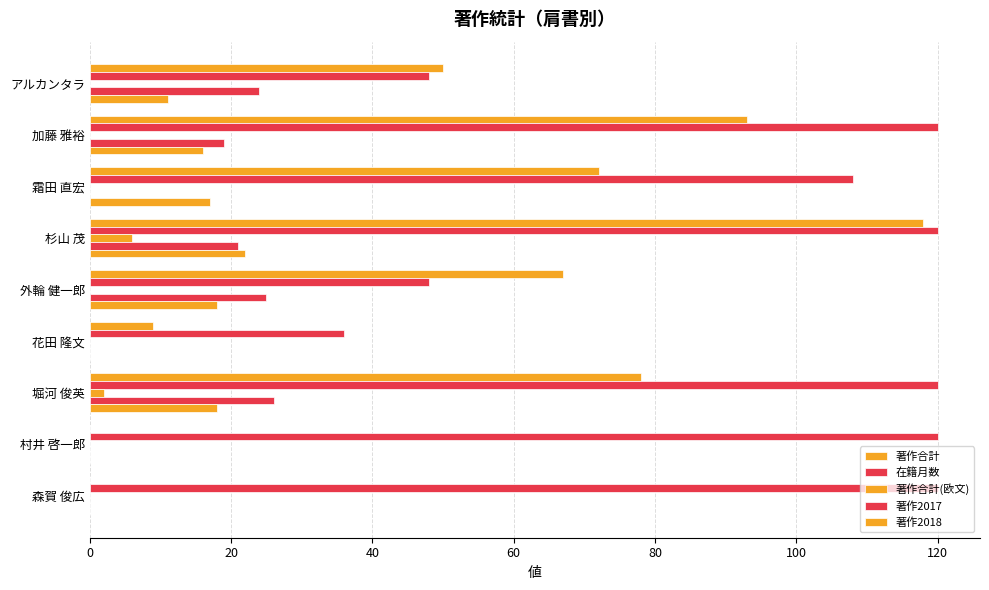

How many data points does each series have?

9